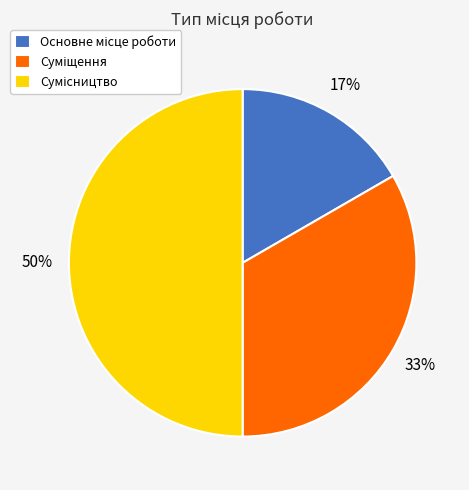

To the nearest percent, what is the average slice percentage?

33%